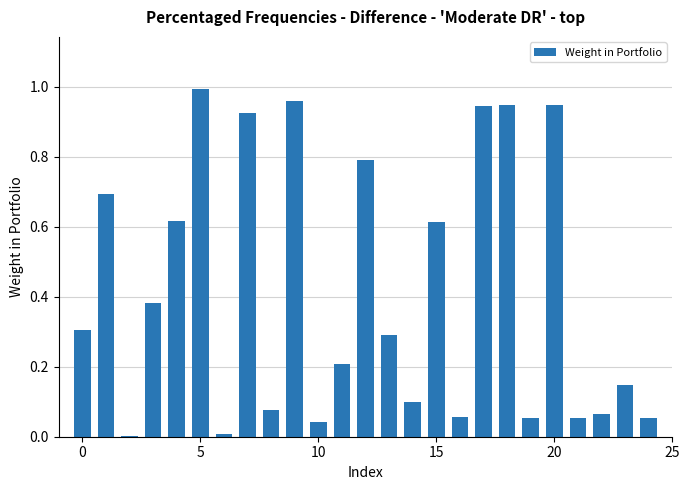

What is the sum of all values?

10.3